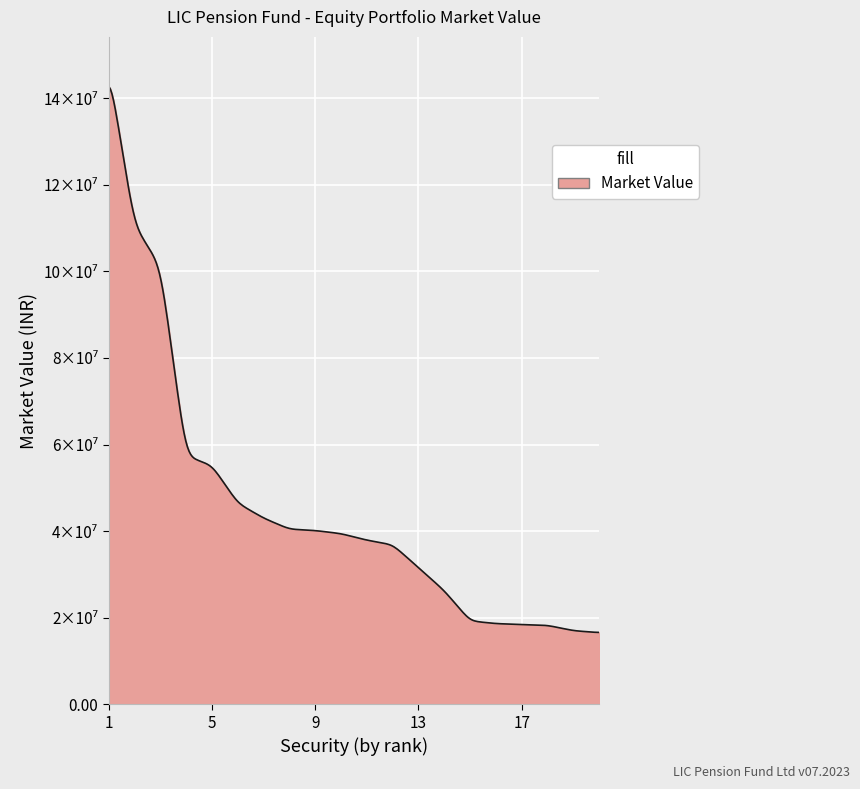

Is this an area chart (filled region under the line)?

Yes